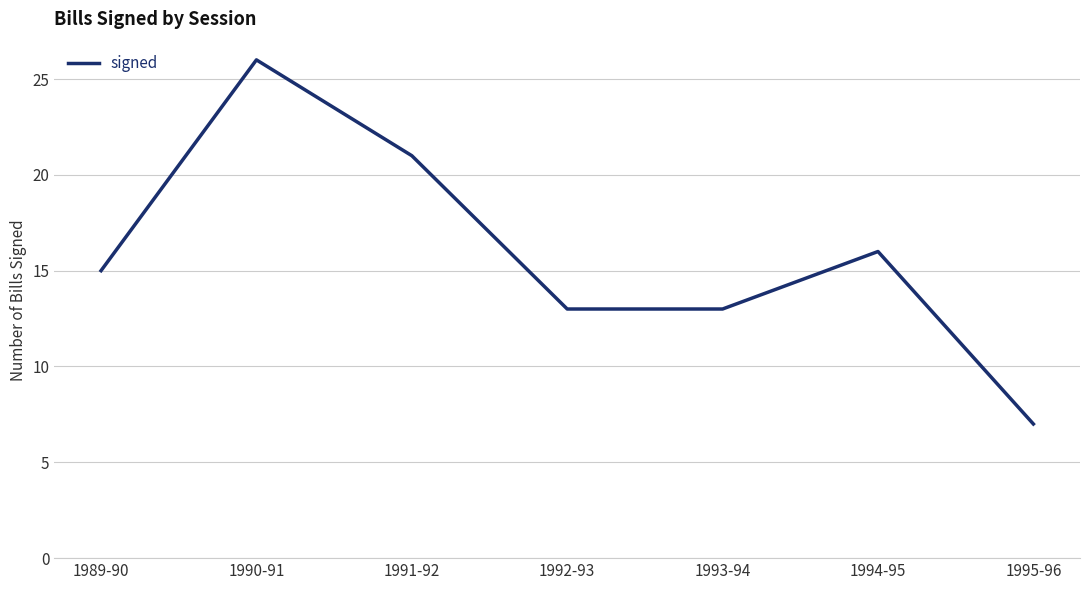

What is the greatest value displayed?

26